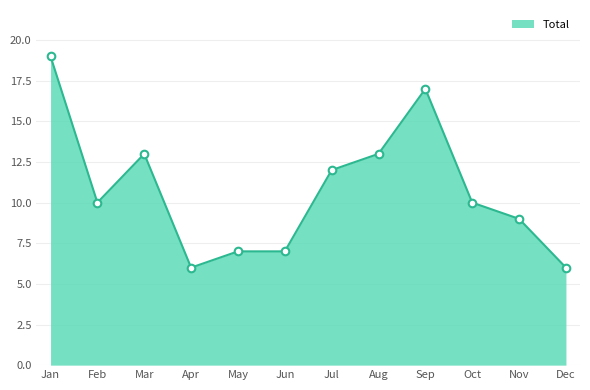

Is it true that the value at Nov is 9?

True